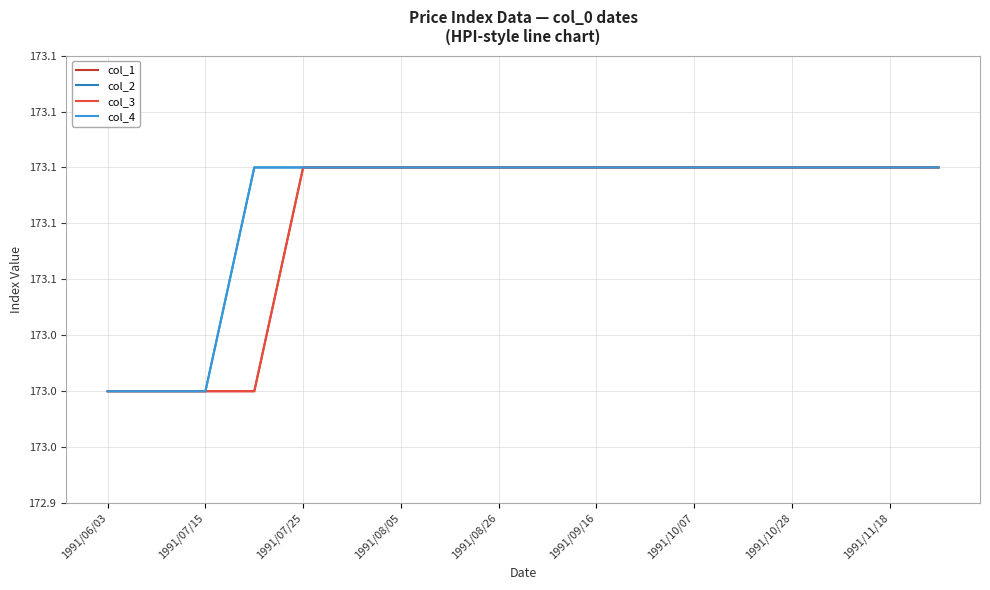

Does the chart have visible grid lines?

Yes